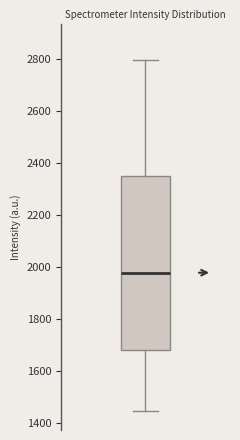

Transcribe this box plot: give where the median line is, the range the box spans, and where the two whiskers end, as read against the y-axis. The values are not printed on the chart, so give them approximately, as read against the axis.

median 1980, box 1680 to 2340, whiskers 1440 to 2800